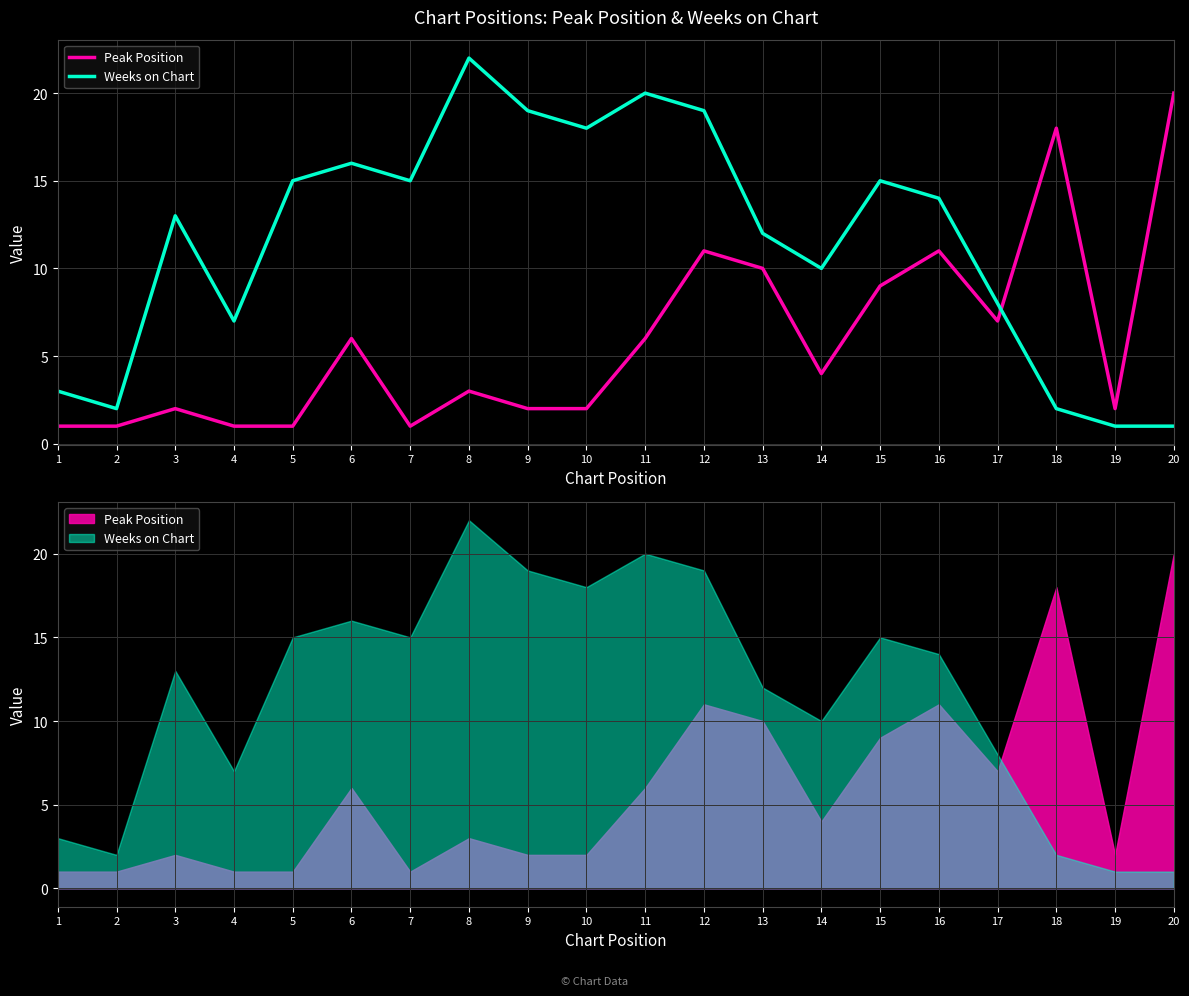

Is the value of Peak Position at 16 greater than the value of Weeks on Chart at 19?

Yes